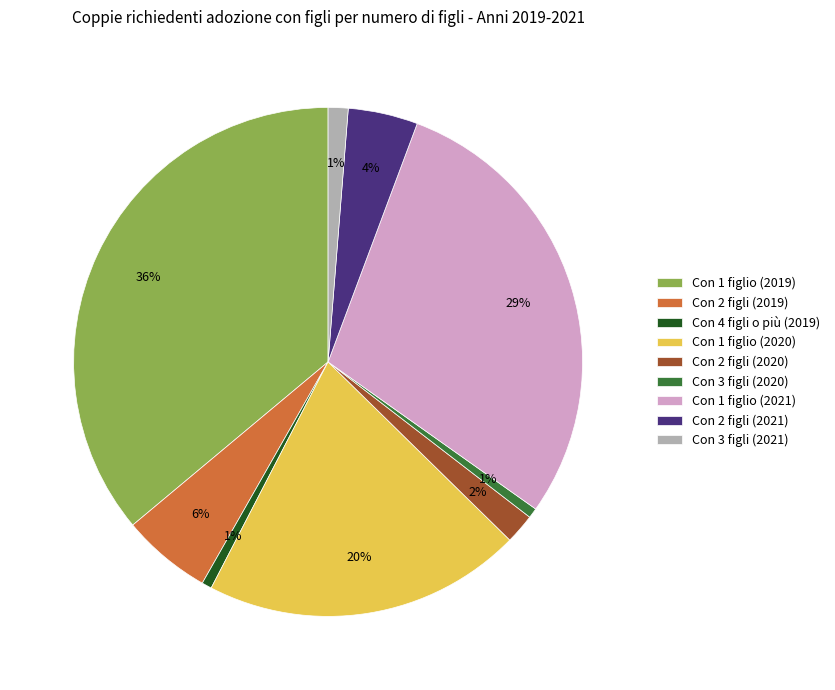

Between Con 3 figli (2021) and Con 1 figlio (2020), which is larger?

Con 1 figlio (2020)